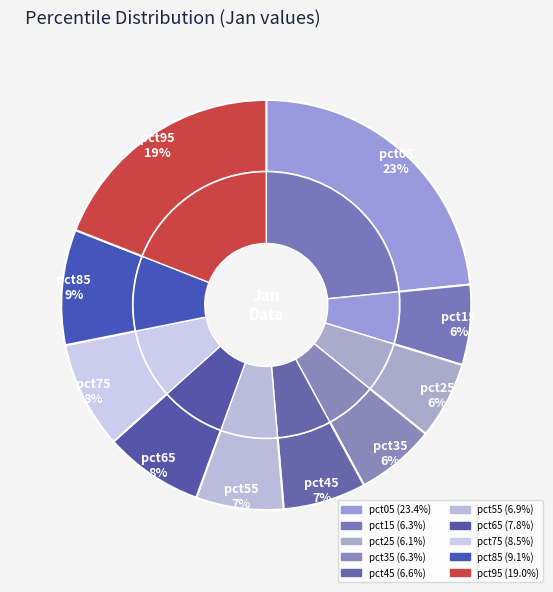

Does any single category account for the majority?

No